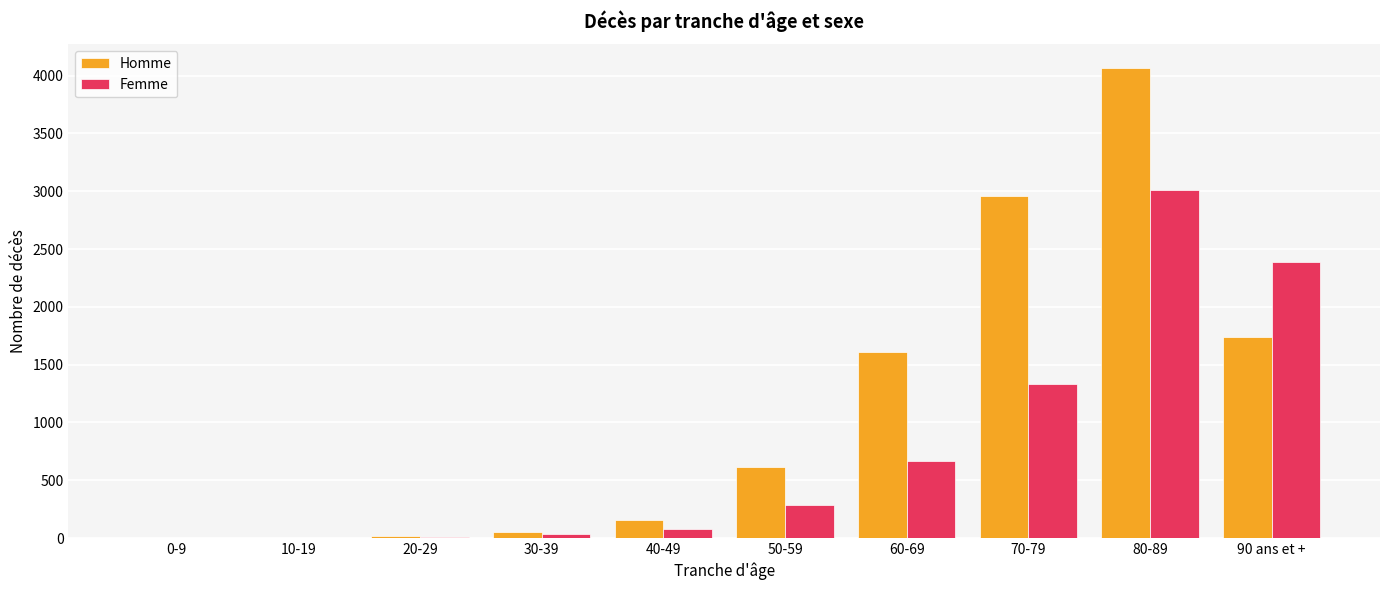

Which label corresponds to the largest value in the chart?

80-89